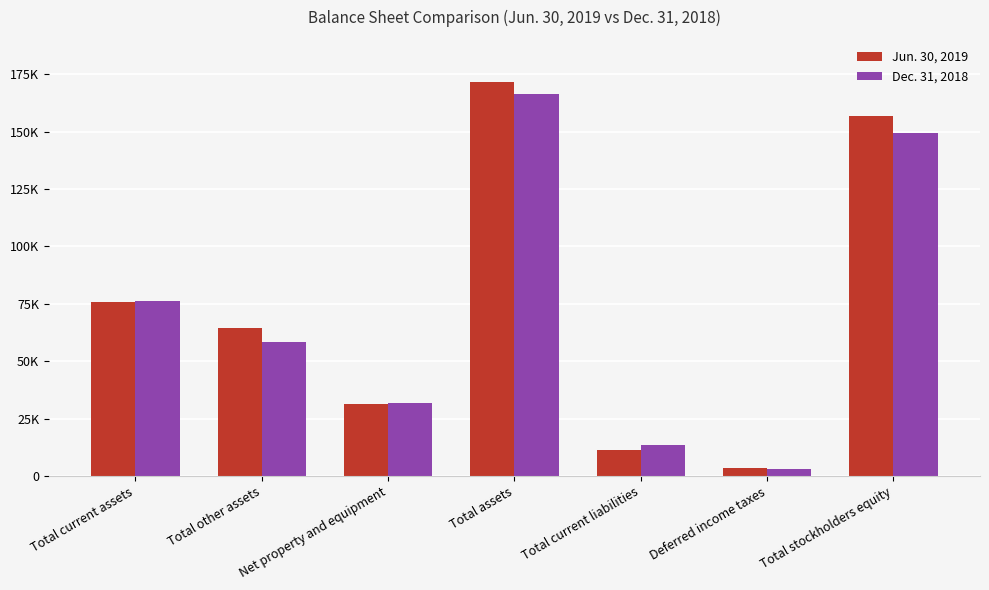

What are all the series names shown in the legend?

Jun. 30, 2019, Dec. 31, 2018